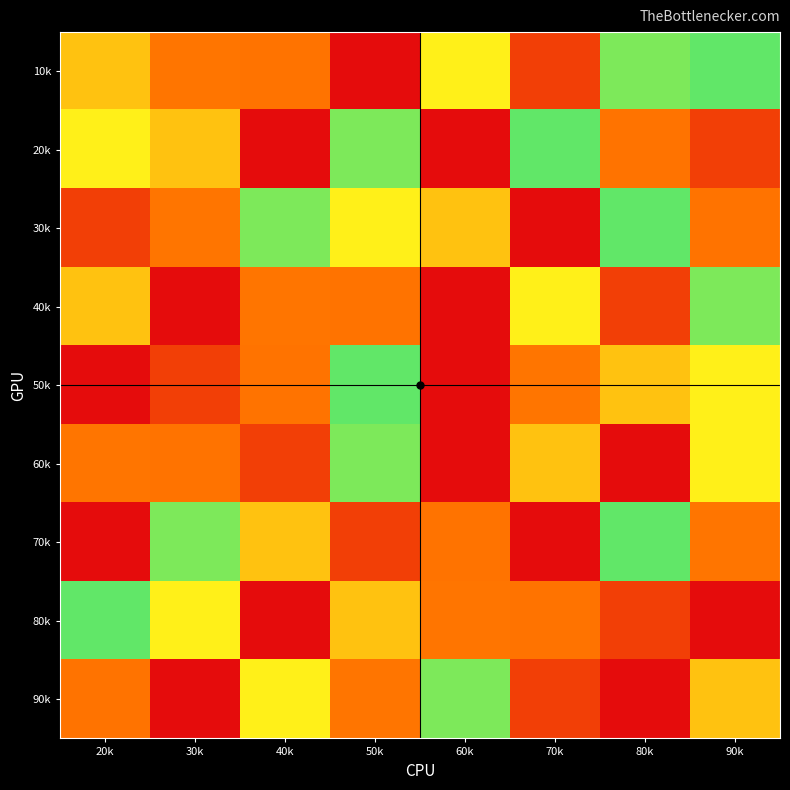

At how many categories does at least one series exceed 2?

8